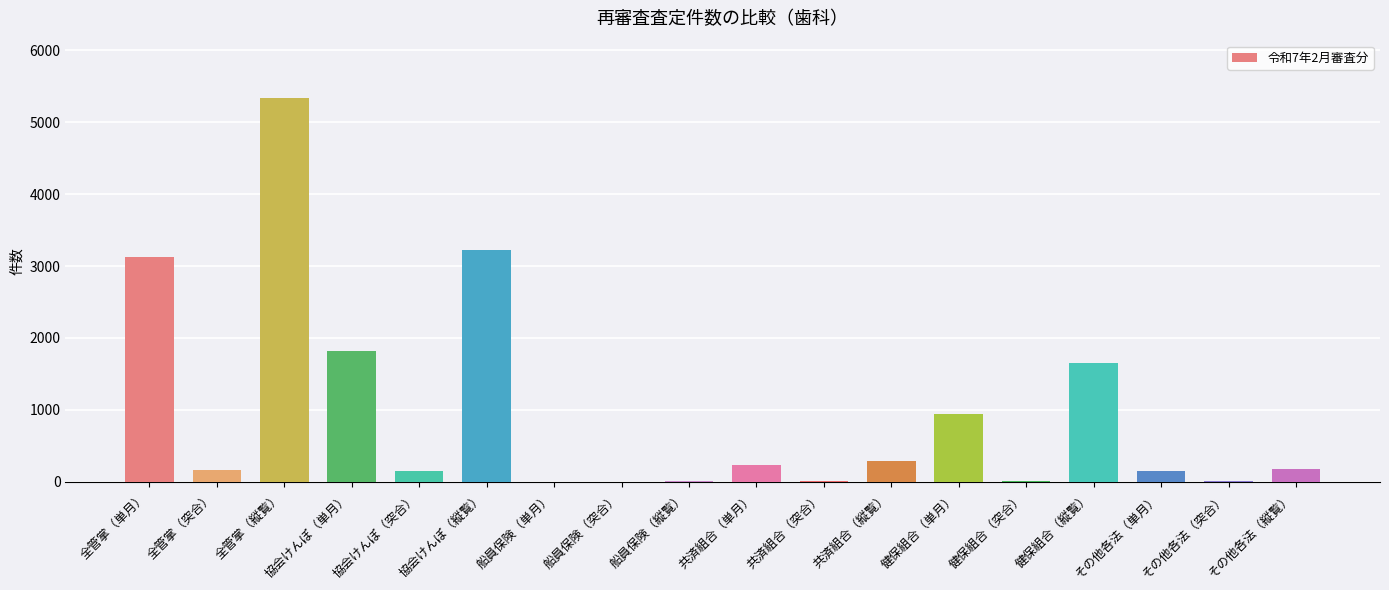

Between 健保組合（突合） and 全管掌（突合）, which is larger?

全管掌（突合）